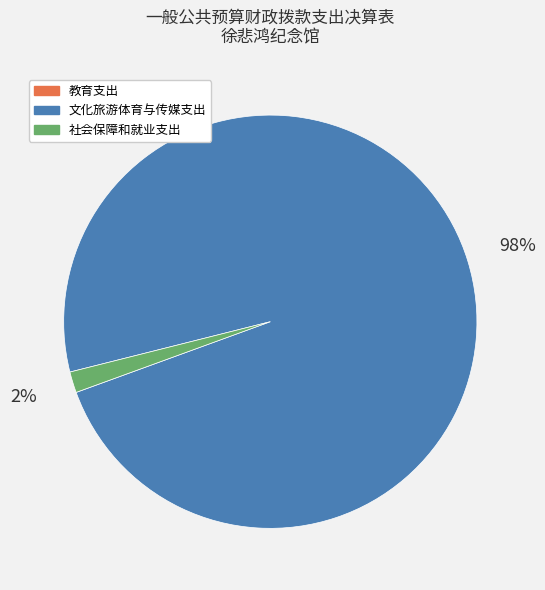

Is there any slice that represents more than half of the pie?

Yes